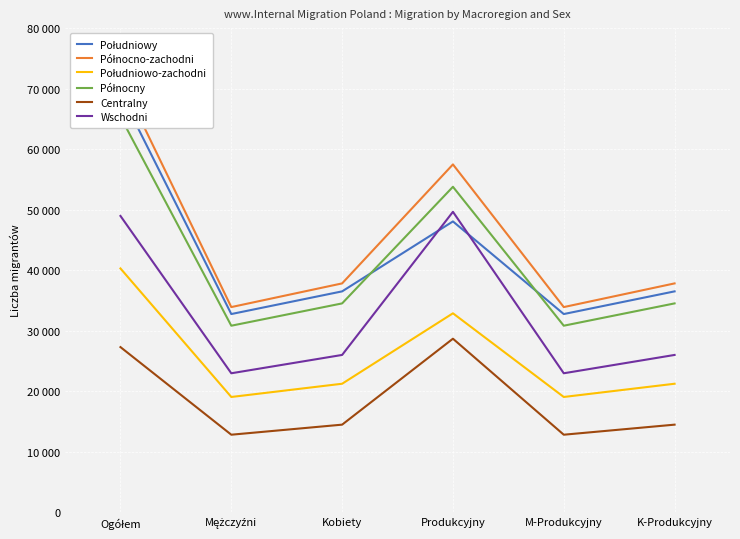

List the labels in order of Wschodni value, largest first.

Produkcyjny, Ogółem, Kobiety, K-Produkcyjny, Mężczyźni, M-Produkcyjny